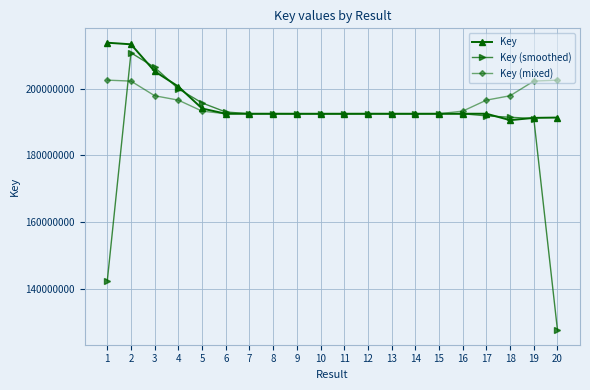

What is the lowest value of the Key (smoothed) series?

127522770.0